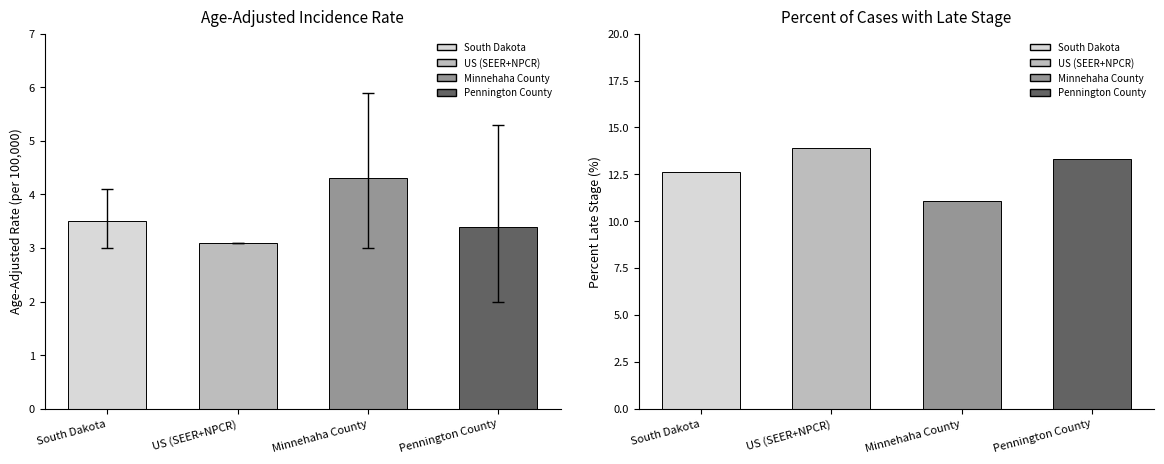

How many groups of bars are there?

4